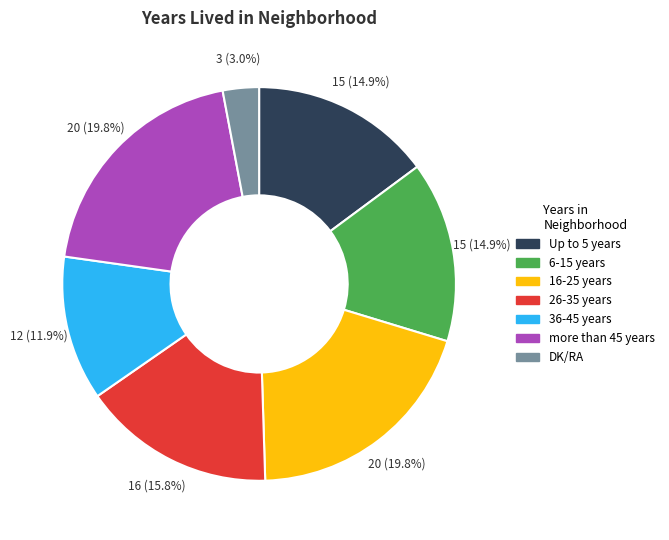

Is it true that 36-45 years is 12% of the pie?

True